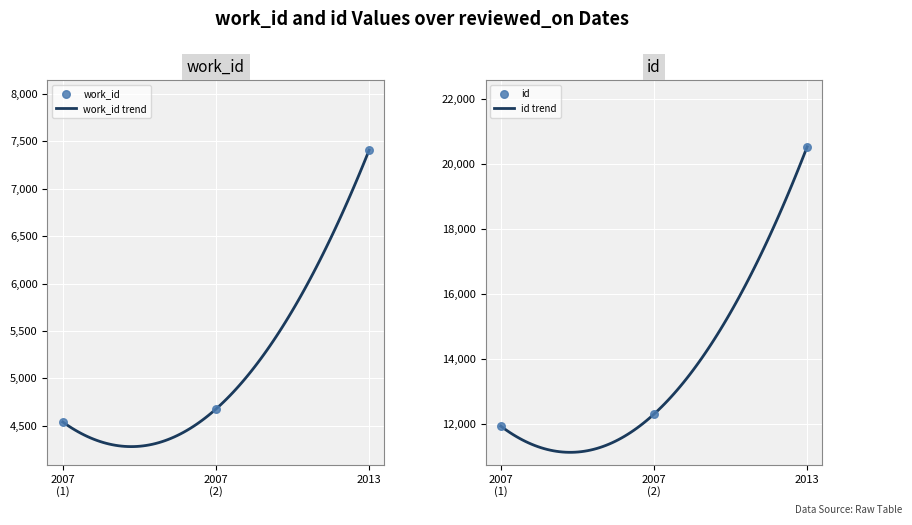

Which series reaches the maximum Y coordinate?

id